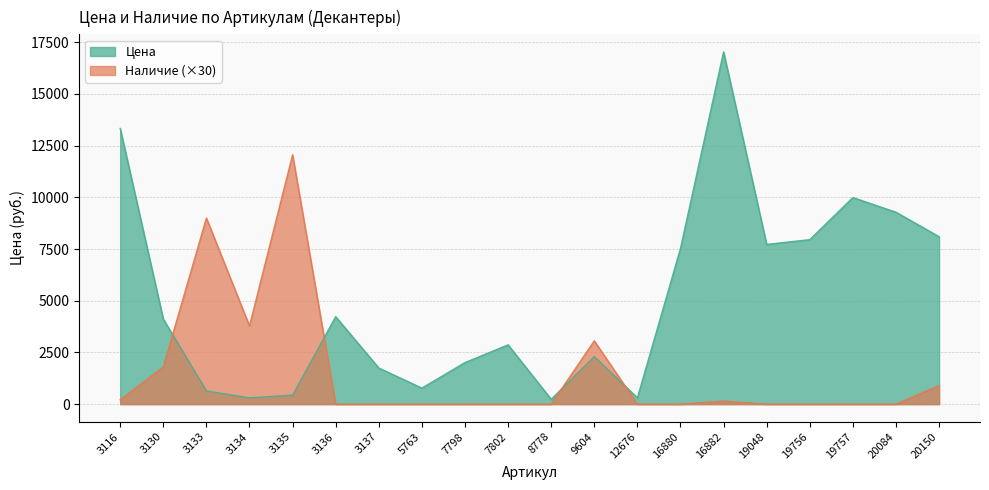

True or false: Цена has a value of 7955 at 19756.

True